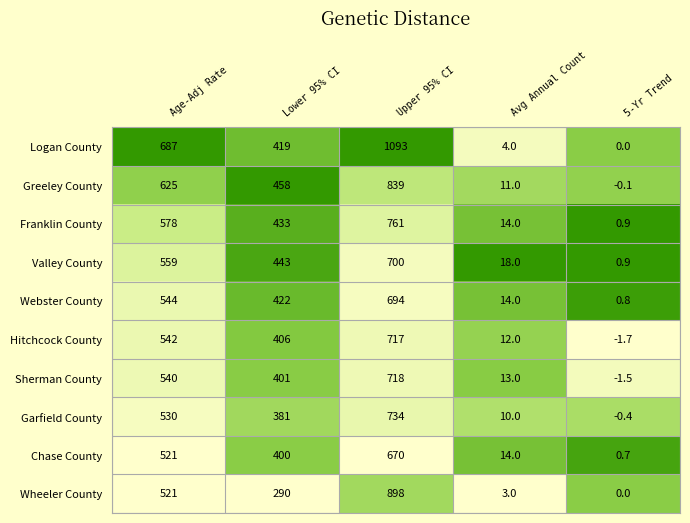

Where is Sherman County nearest to the value 358?

Lower 95% CI